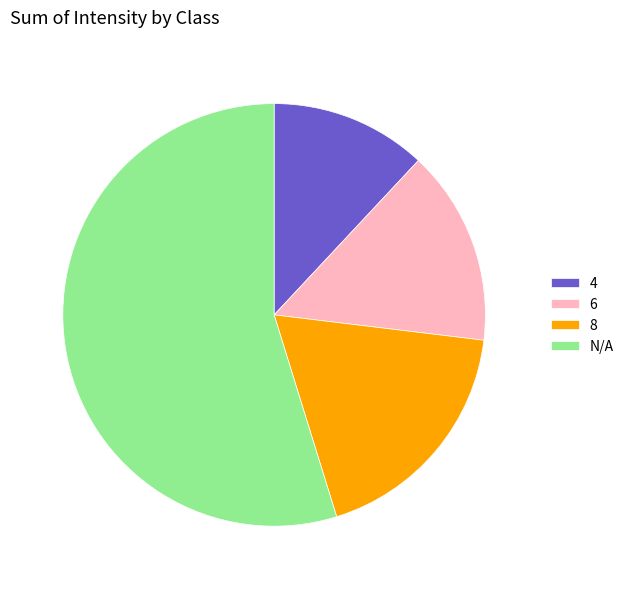

Does 4 account for over 50% of the chart?

No